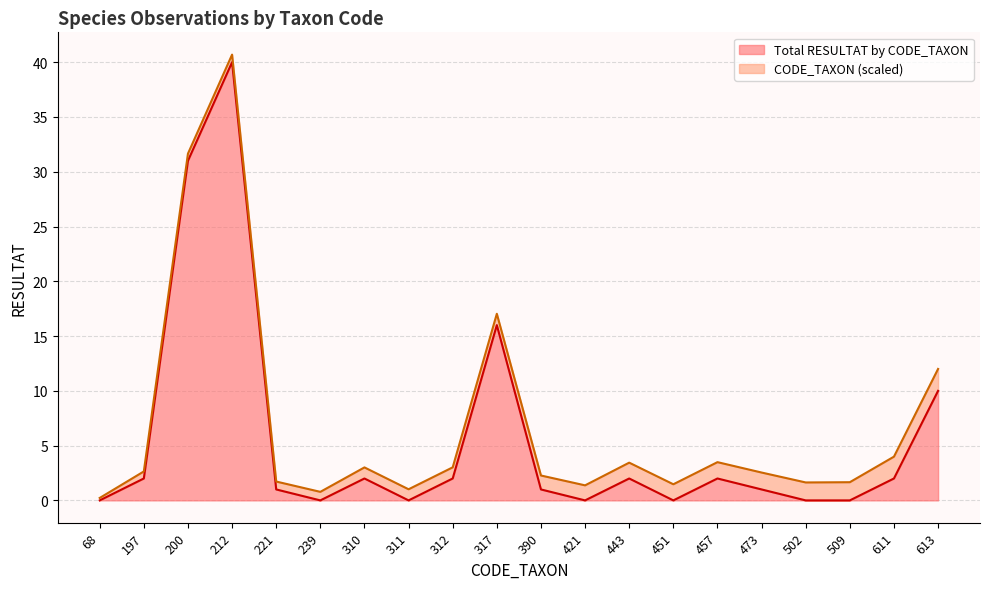

List the labels in order of value, largest first.

212, 200, 317, 613, 197, 310, 312, 443, 457, 611, 221, 390, 473, 68, 239, 311, 421, 451, 502, 509